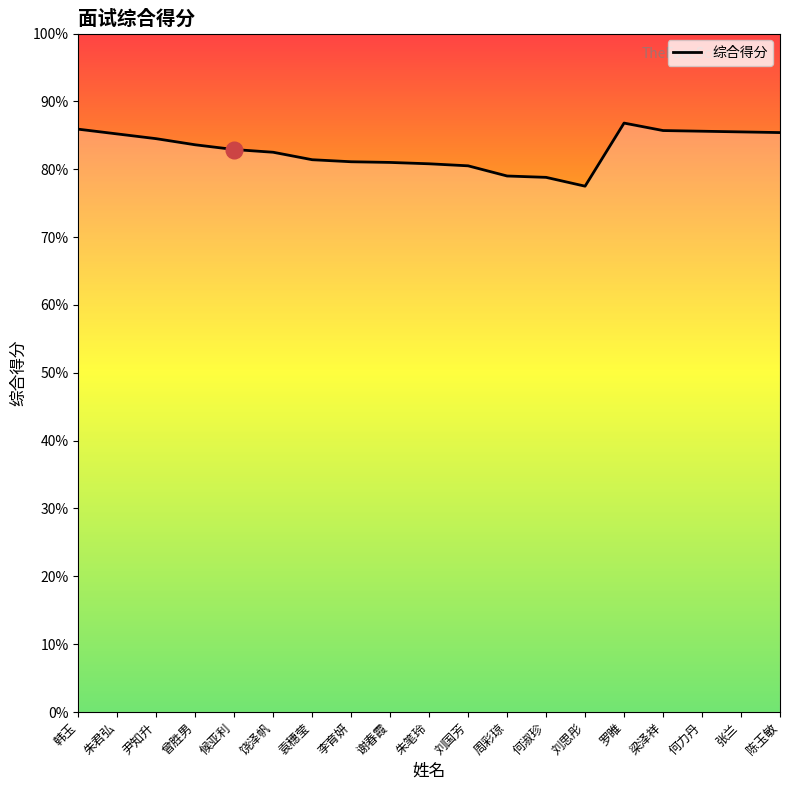

What is the greatest value displayed?

86.8